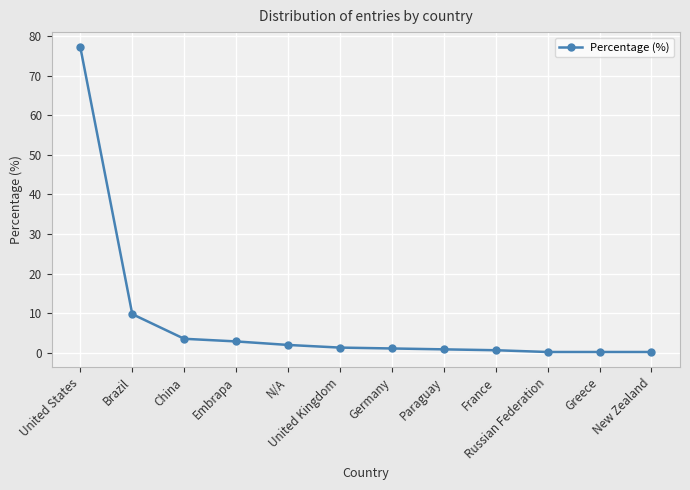

How many categories are shown in the chart?

12